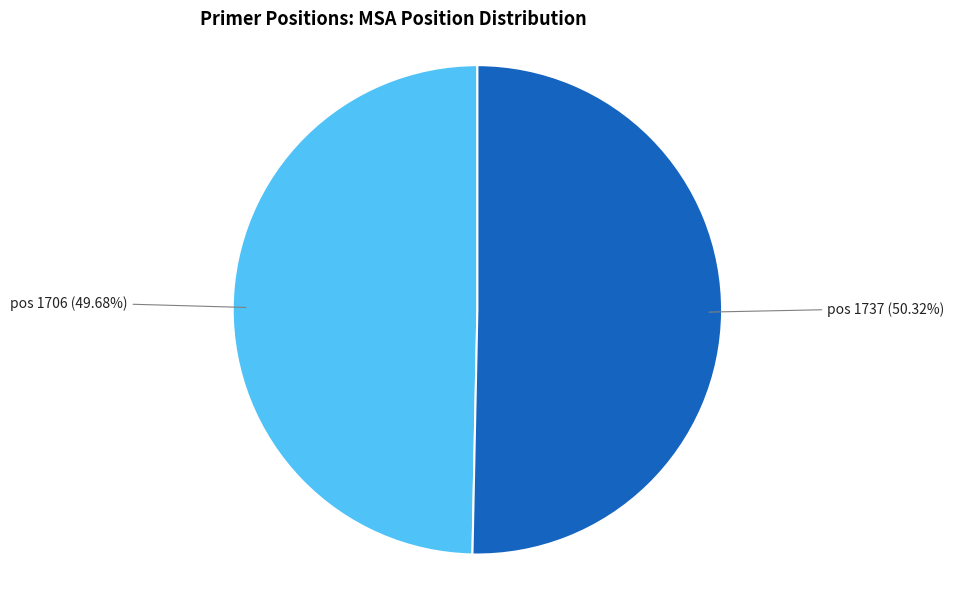

Does any single category account for the majority?

Yes